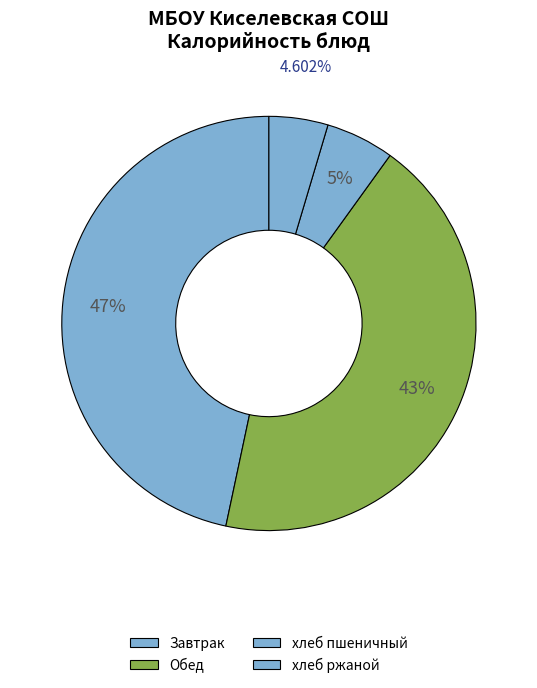

True or false: хлеб ржаной accounts for 1% of the total.

False